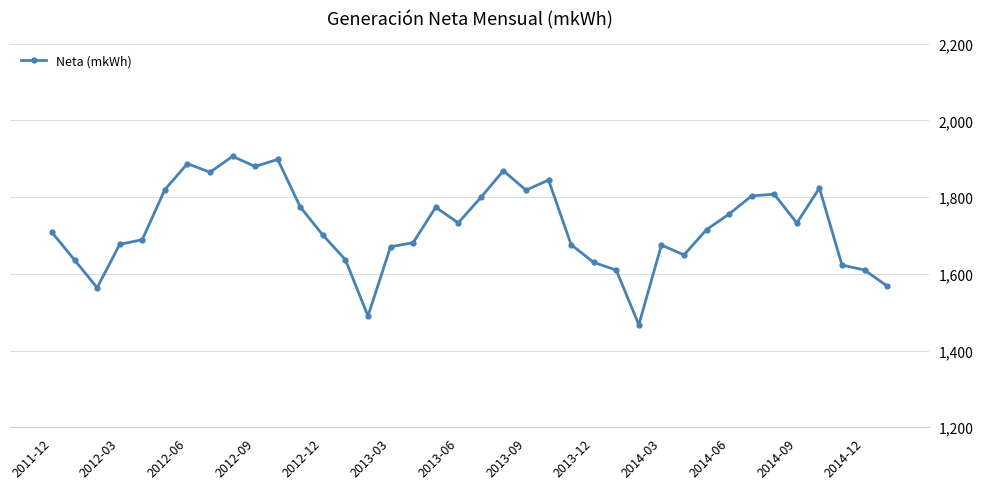

Does the chart have visible grid lines?

Yes